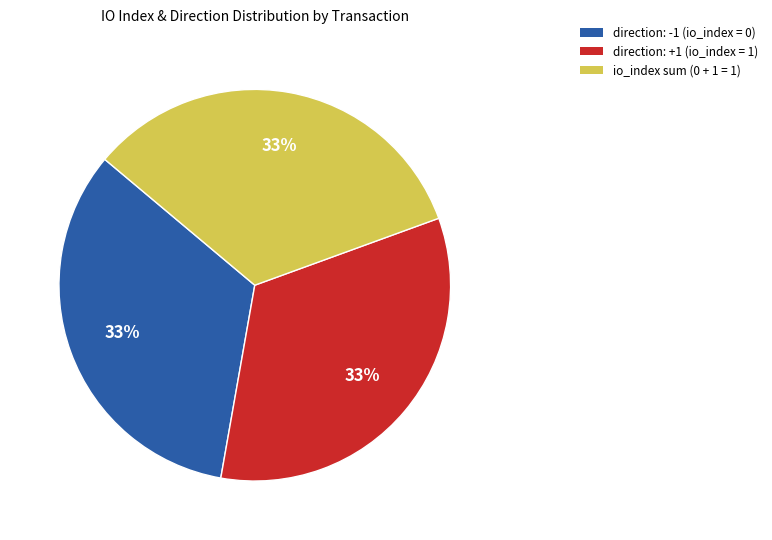

Is it true that io_index sum (0 + 1 = 1) is 33% of the pie?

True